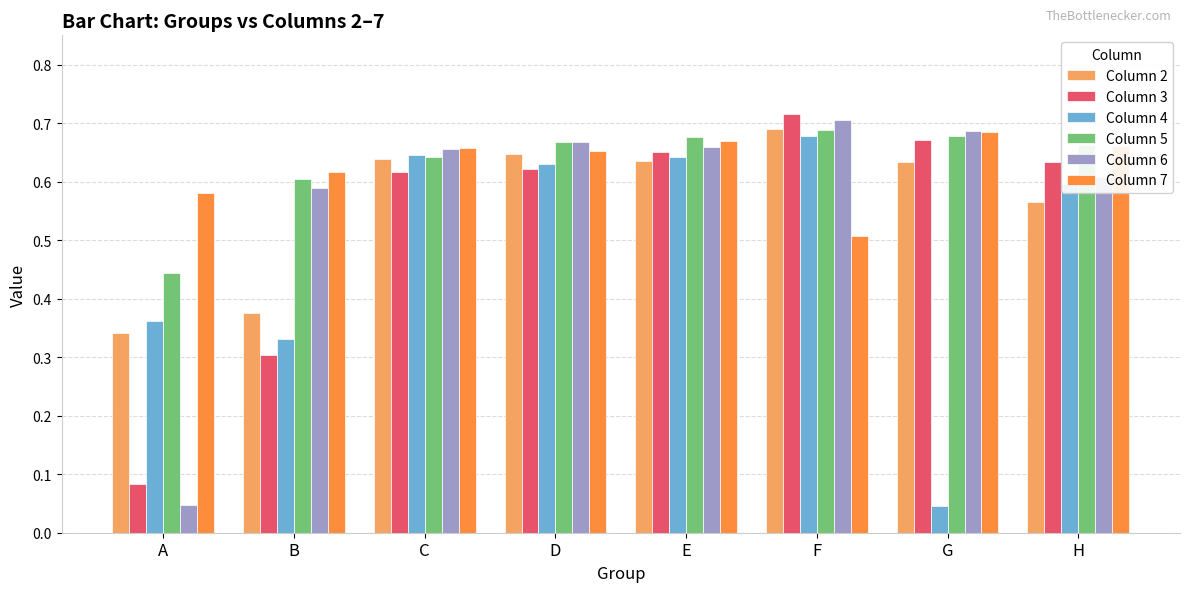

What are all the series names shown in the legend?

Column 2, Column 3, Column 4, Column 5, Column 6, Column 7